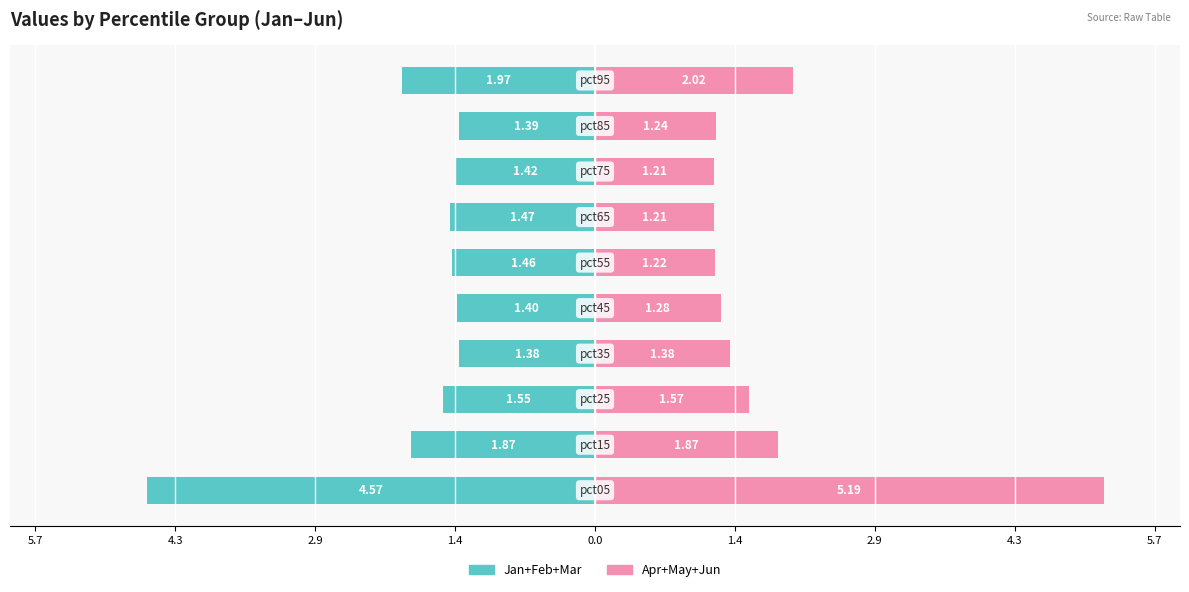

Reading left to right, what are all the values shown in this chart?

Jan+Feb+Mar: -4.6	-1.9	-1.6	-1.4	-1.4	-1.5	-1.5	-1.4	-1.4	-2.0
Apr+May+Jun: 5.2	1.9	1.6	1.4	1.3	1.2	1.2	1.2	1.2	2.0